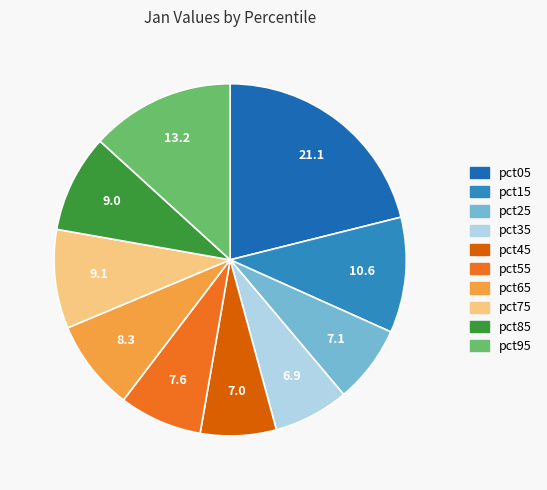

Between pct15 and pct55, which is larger?

pct15